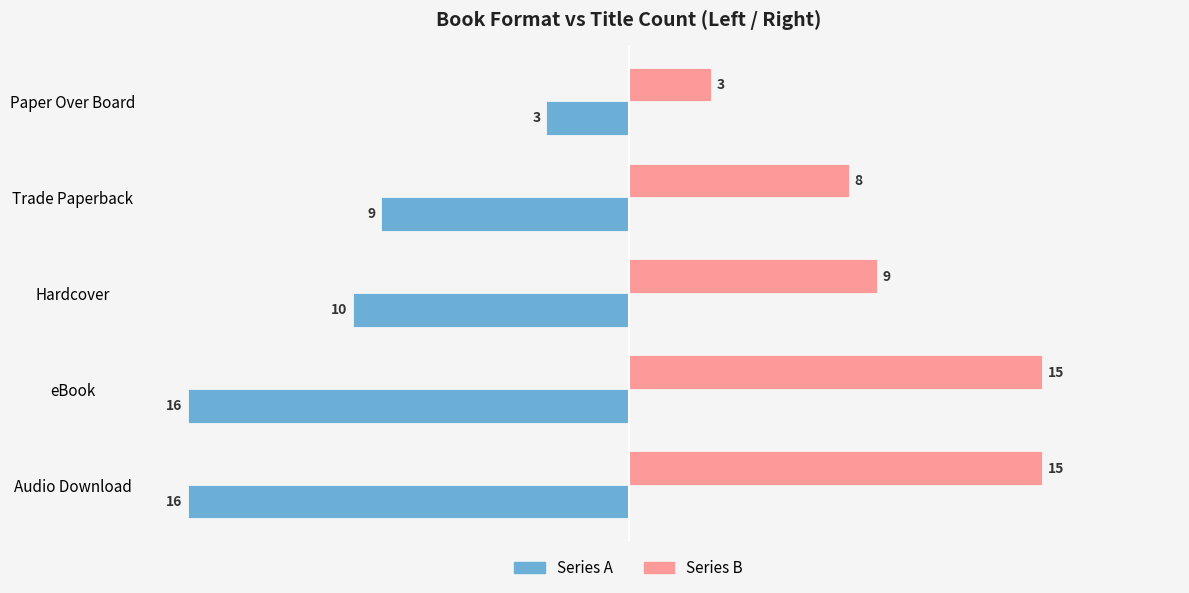

What is the minimum value shown in the chart?

-16